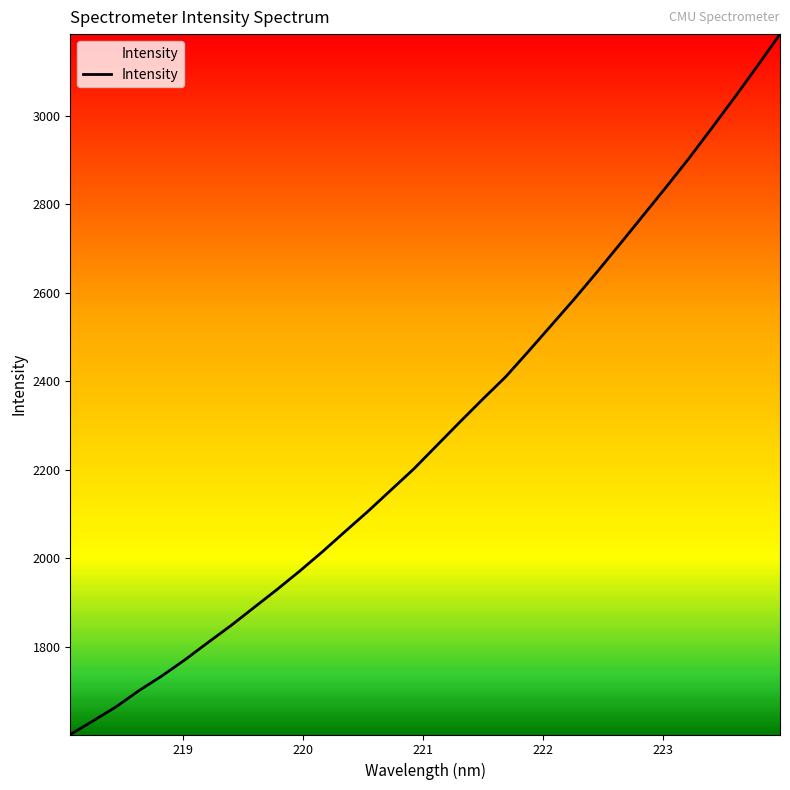

What is the minimum value shown in the chart?

1601.6